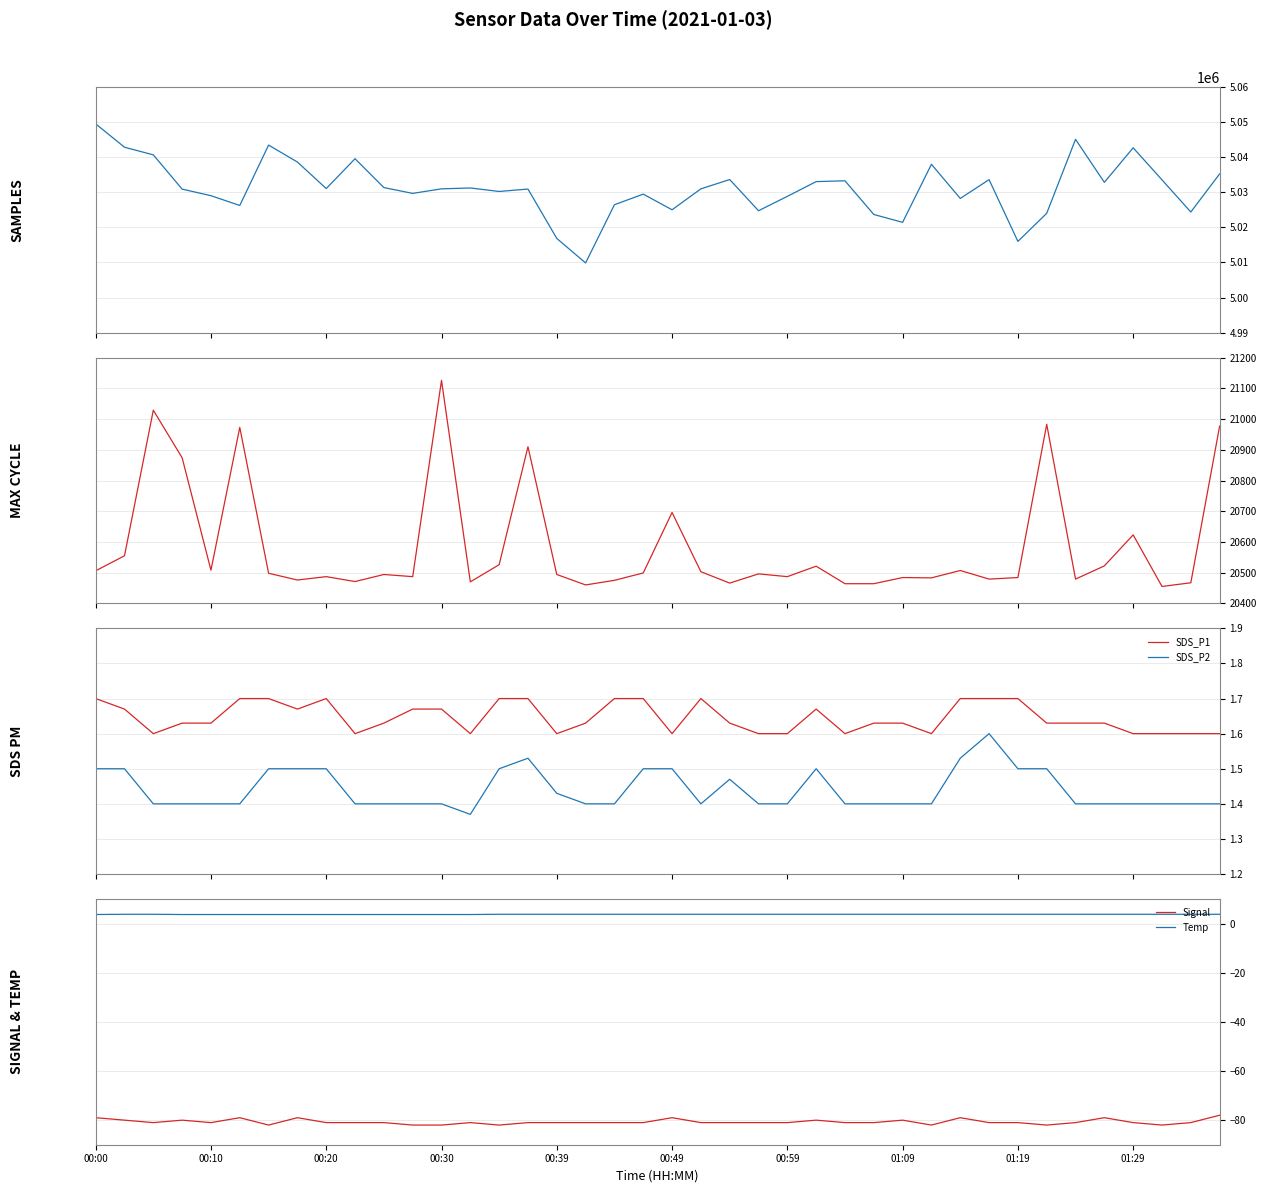

True or false: Max_cycle and SDS_P1 cross at least once.

False